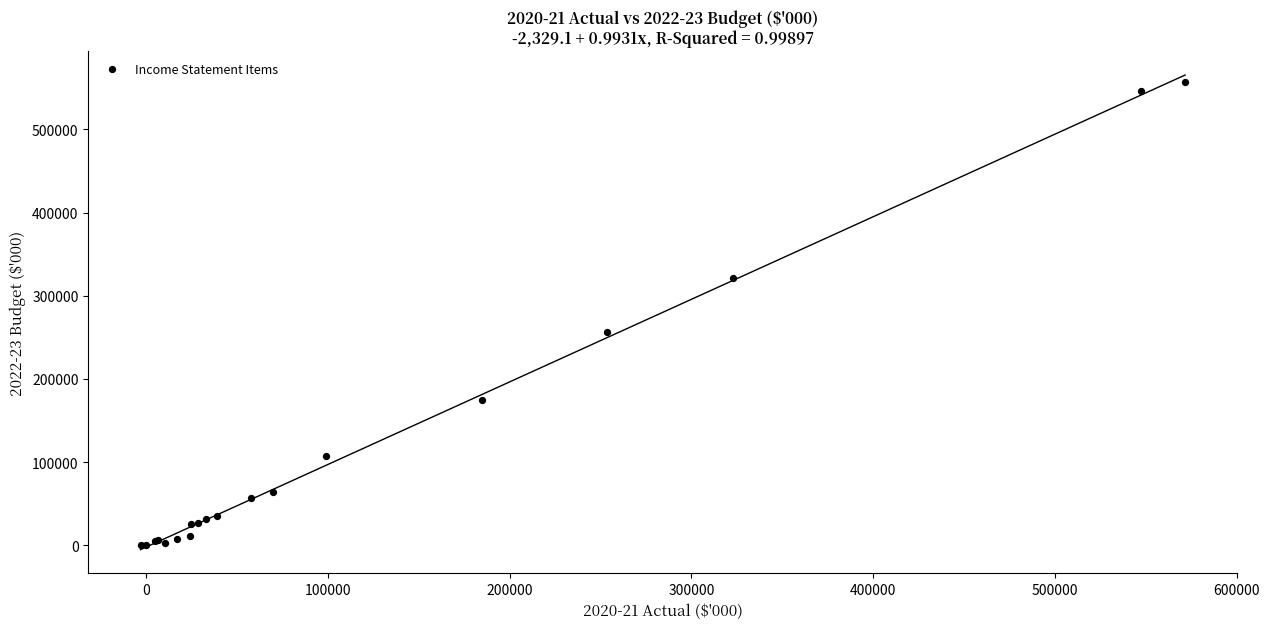

What Y value in the scatter plot is closest to 278433?

256660